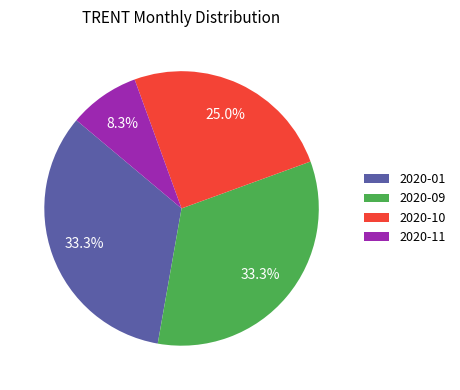

Is there any slice that represents more than half of the pie?

No